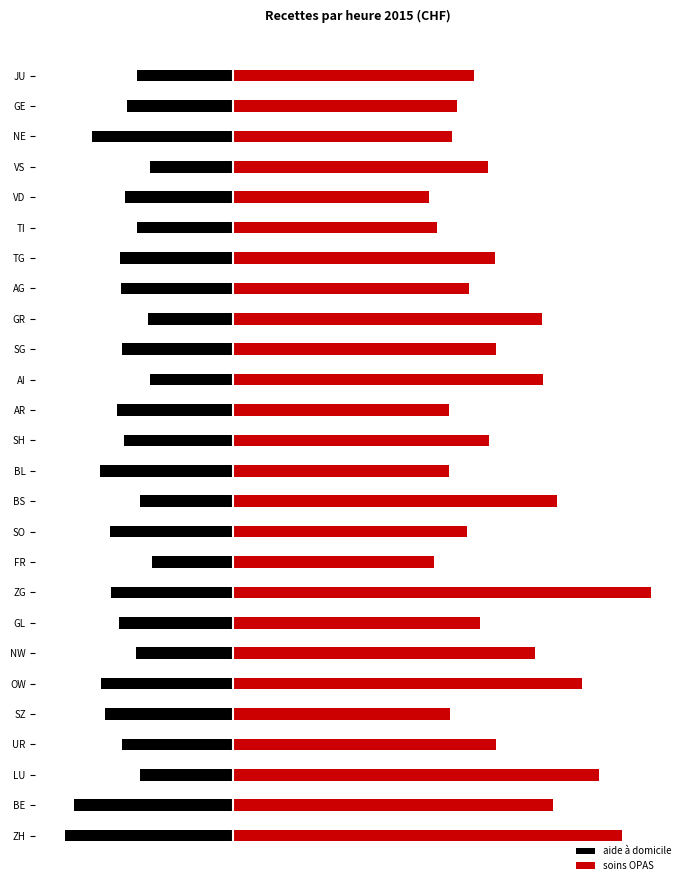

List the labels in order of soins OPAS value, smallest first.

VD, FR, TI, AR, BL, SZ, NE, GE, SO, AG, JU, GL, VS, SH, TG, UR, SG, NW, GR, AI, BE, BS, OW, LU, ZH, ZG